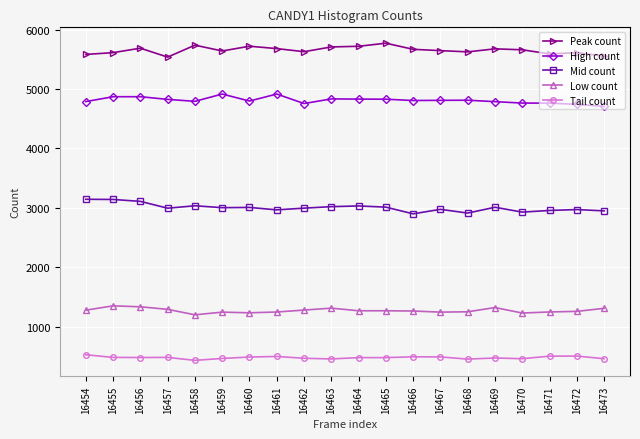

True or false: Low count has more than 0 interior local peaks.

True